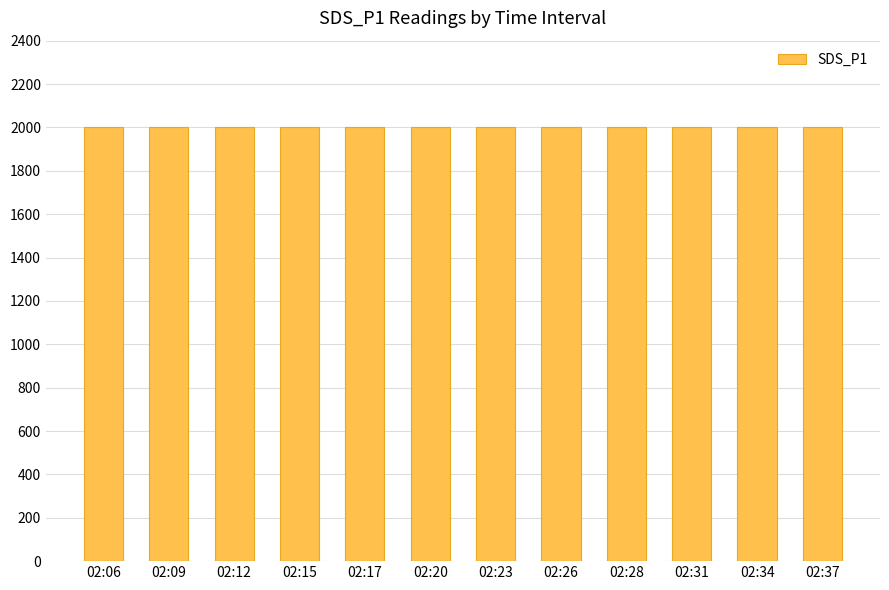

What is the minimum value for SDS_P1?

1999.9